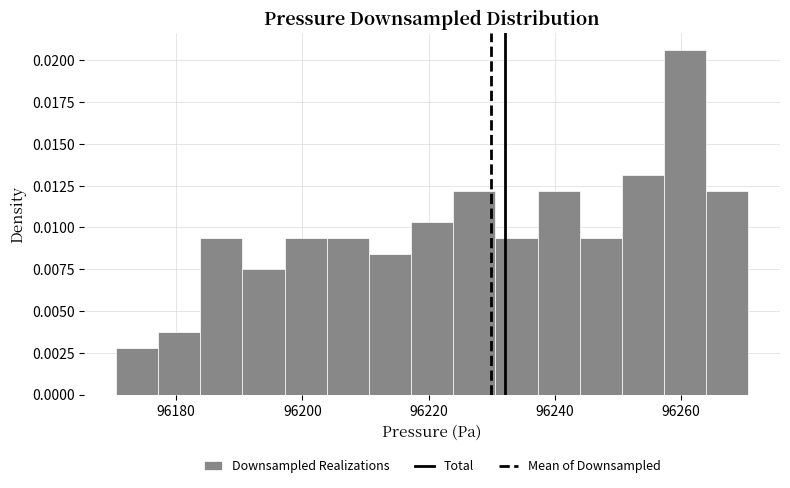

Around what value on the x-axis is the tallest bar? Give the approximate position of its centre, as read against the axis.

96260